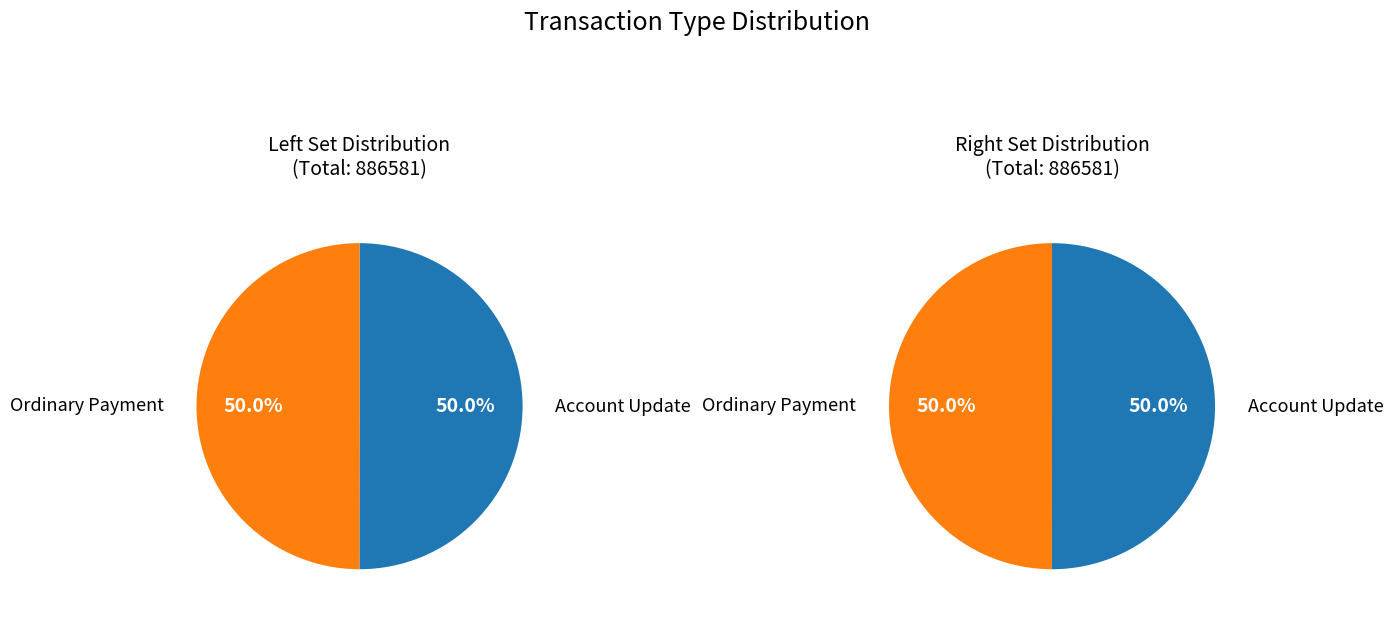

At Account Update, list the series in order from largest to smallest.

values_left, values_right